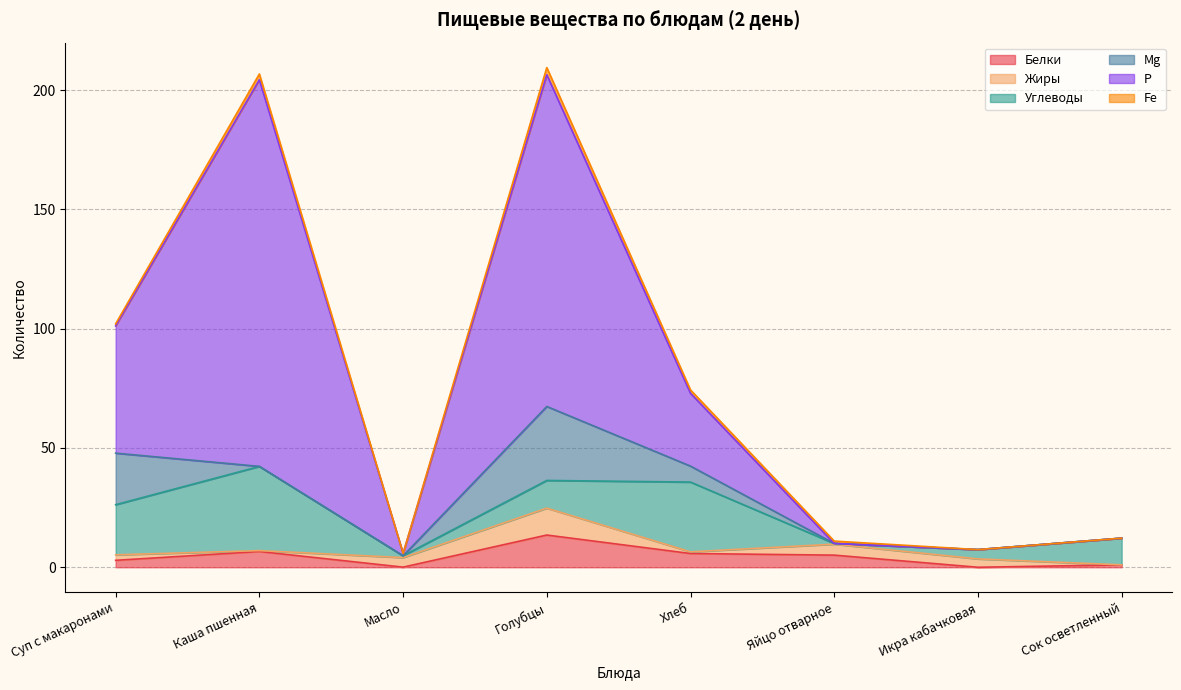

What is the label of the 3rd point from the left?

Масло